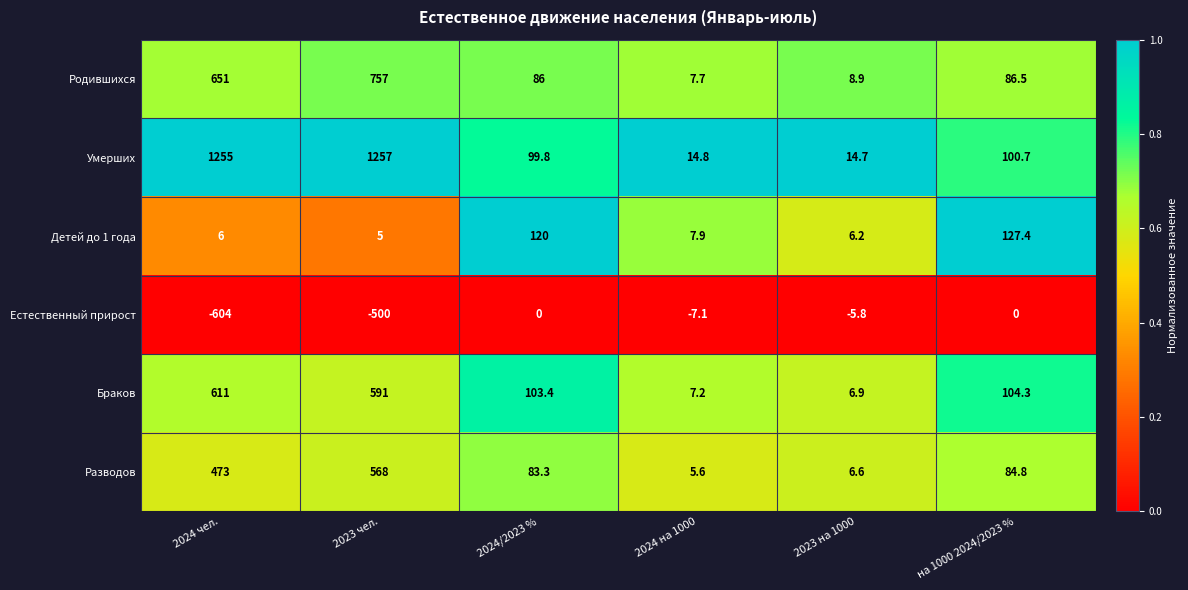

Which category has the lowest value across all series?

2024 чел.